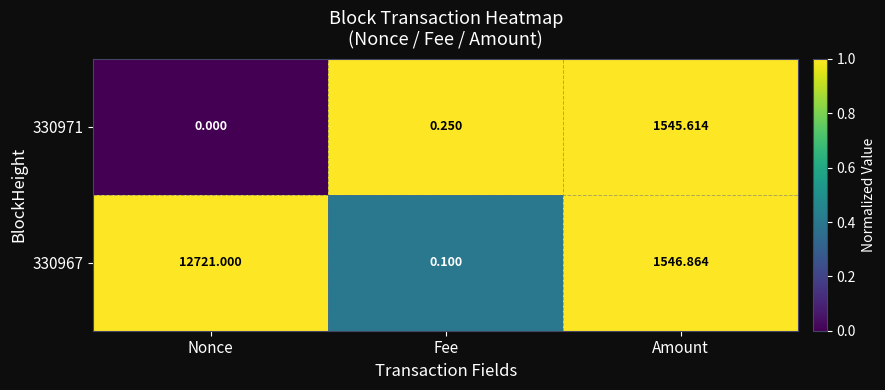

How many distinct data groups are displayed?

2